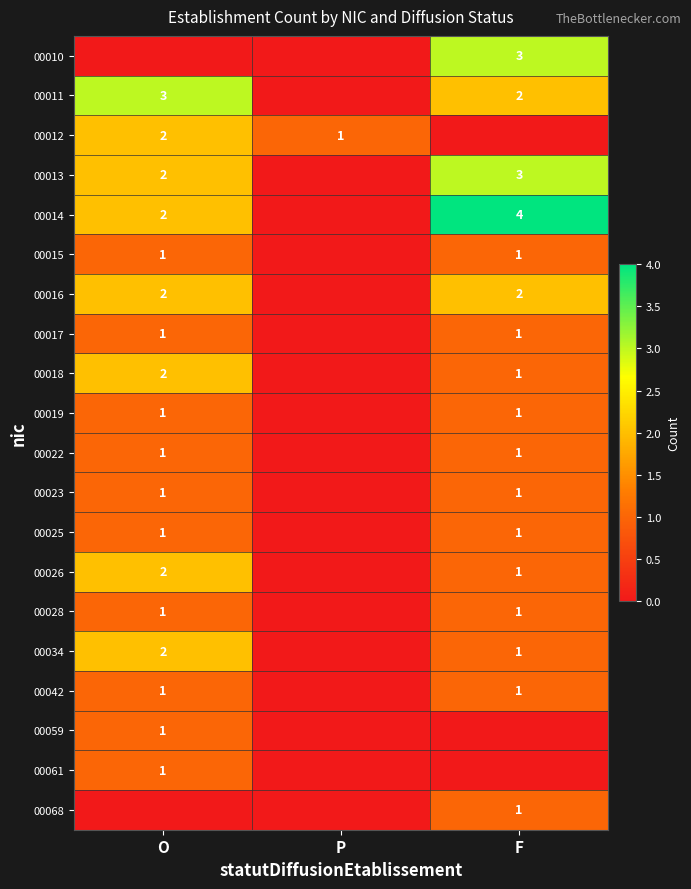

Is the value of 00015 at O greater than the value of 00011 at O?

No